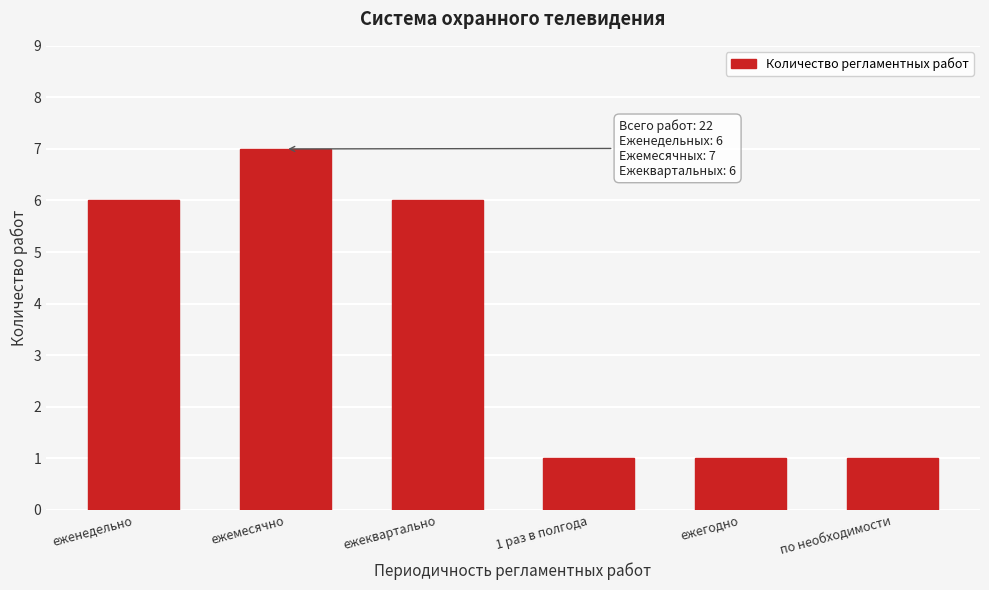

Reading left to right, transcribe all the data shown in this chart.

еженедельно=6	ежемесячно=7	ежеквартально=6	1 раз в полгода=1	ежегодно=1	по необходимости=1